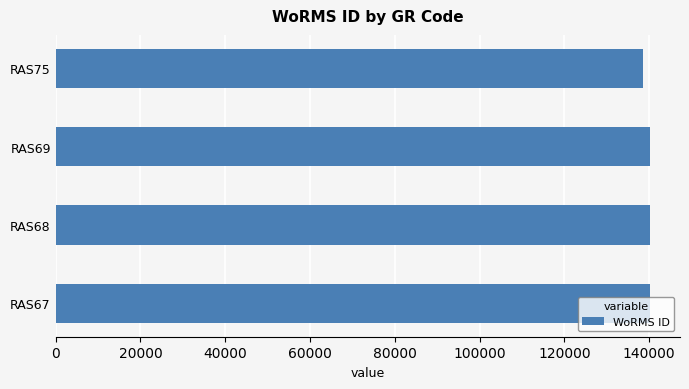

What is the average value?

139843